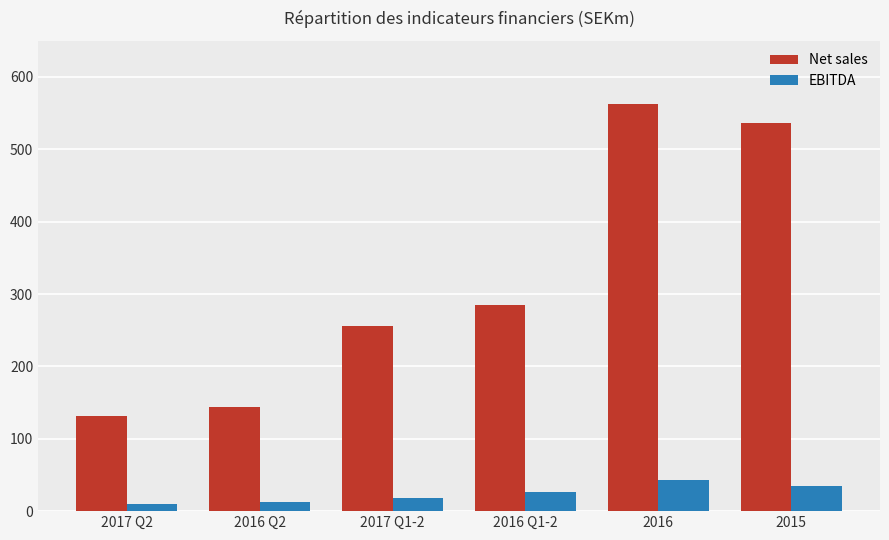

What are all the series names shown in the legend?

Net sales, EBITDA